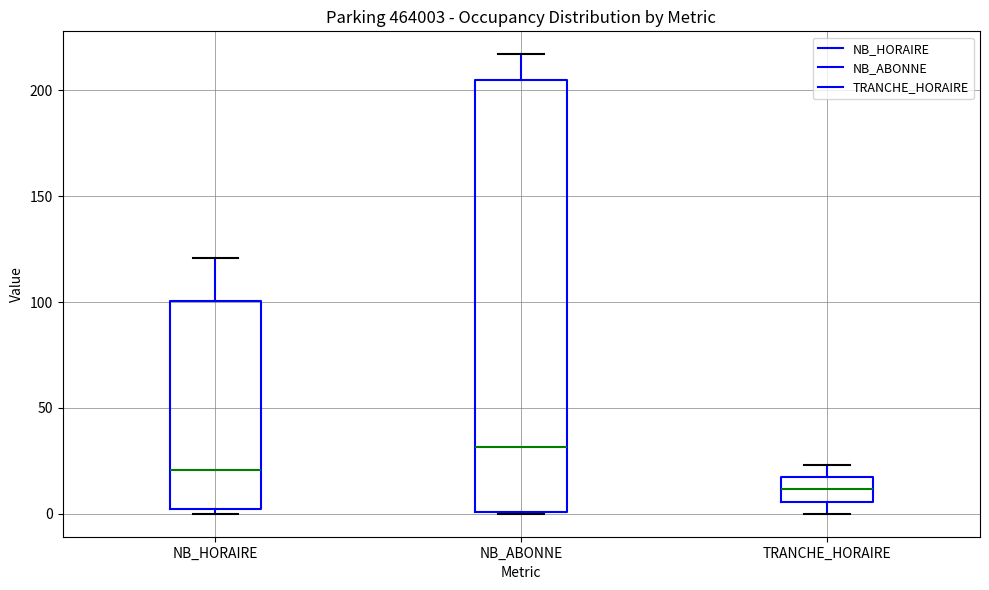

Which box has the lowest median line?

TRANCHE_HORAIRE